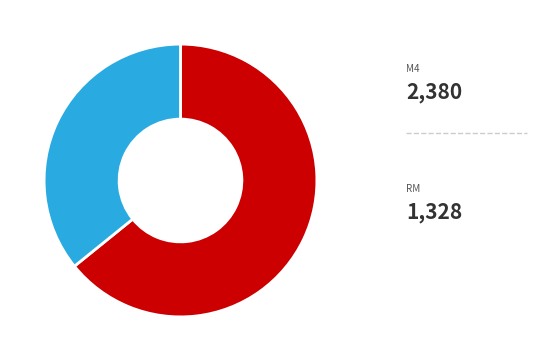

How many segments does this pie chart have?

2